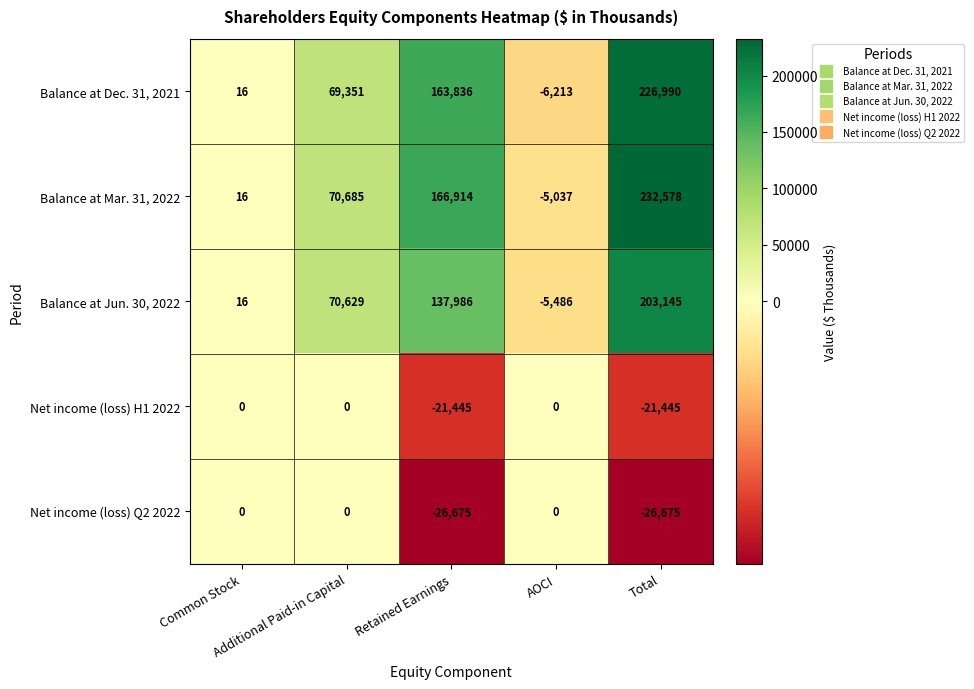

At how many categories does at least one series exceed 24679?

3